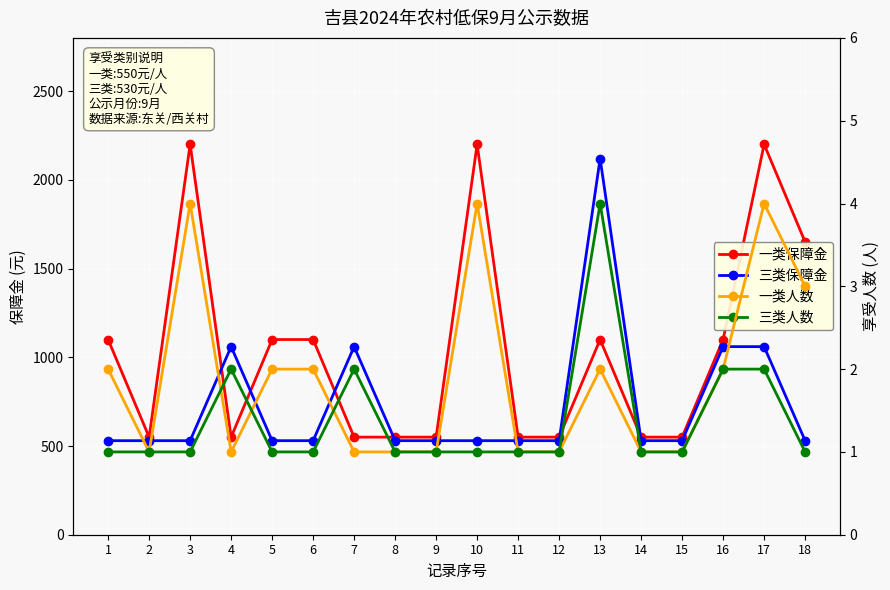

What is the minimum value for 三类人数?

1